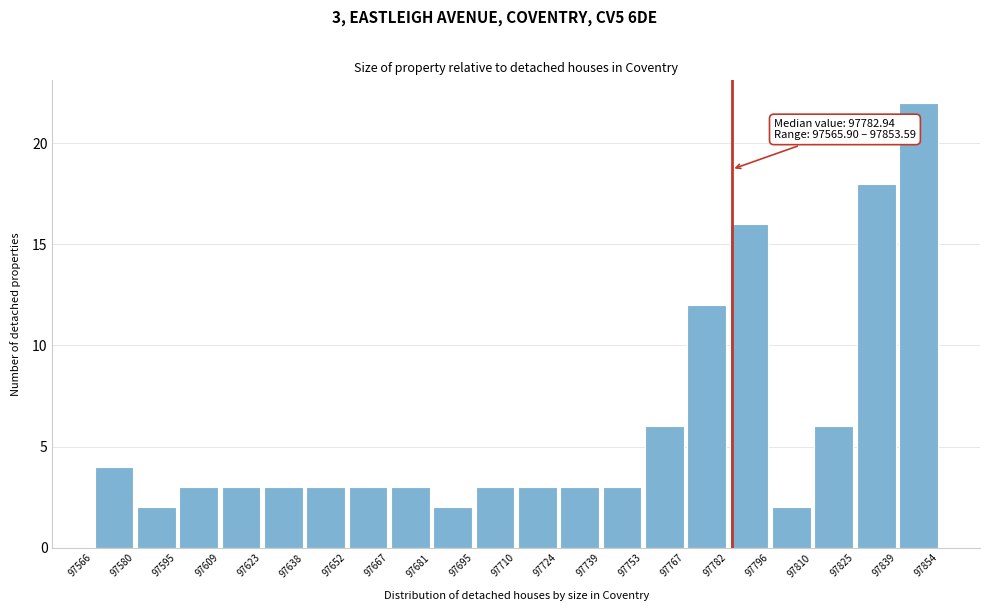

Over which range of the x-axis is the bar tallest?

97839 to 97854